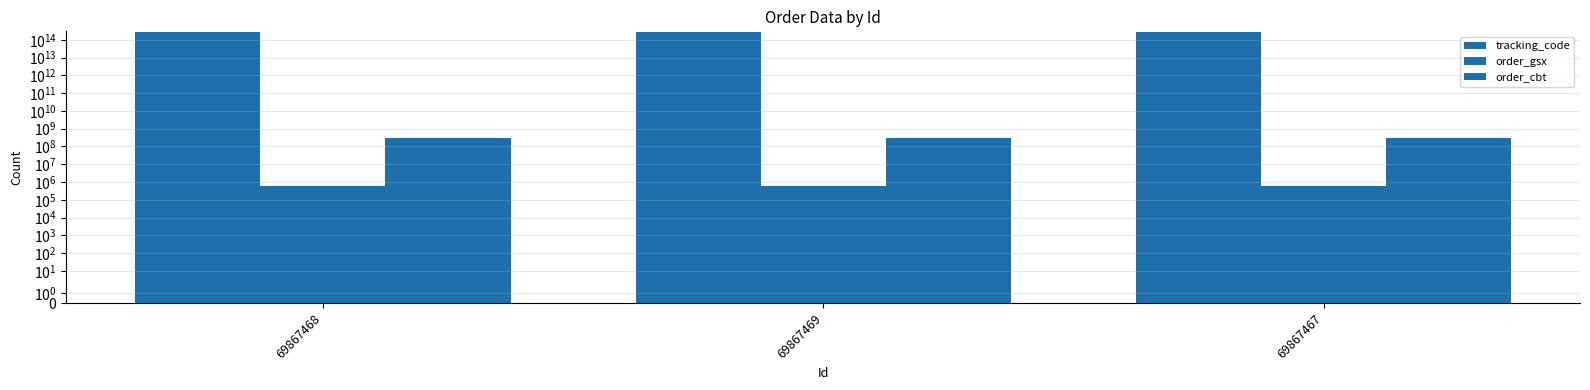

What are all the series names shown in the legend?

tracking_code, order_gsx, order_cbt